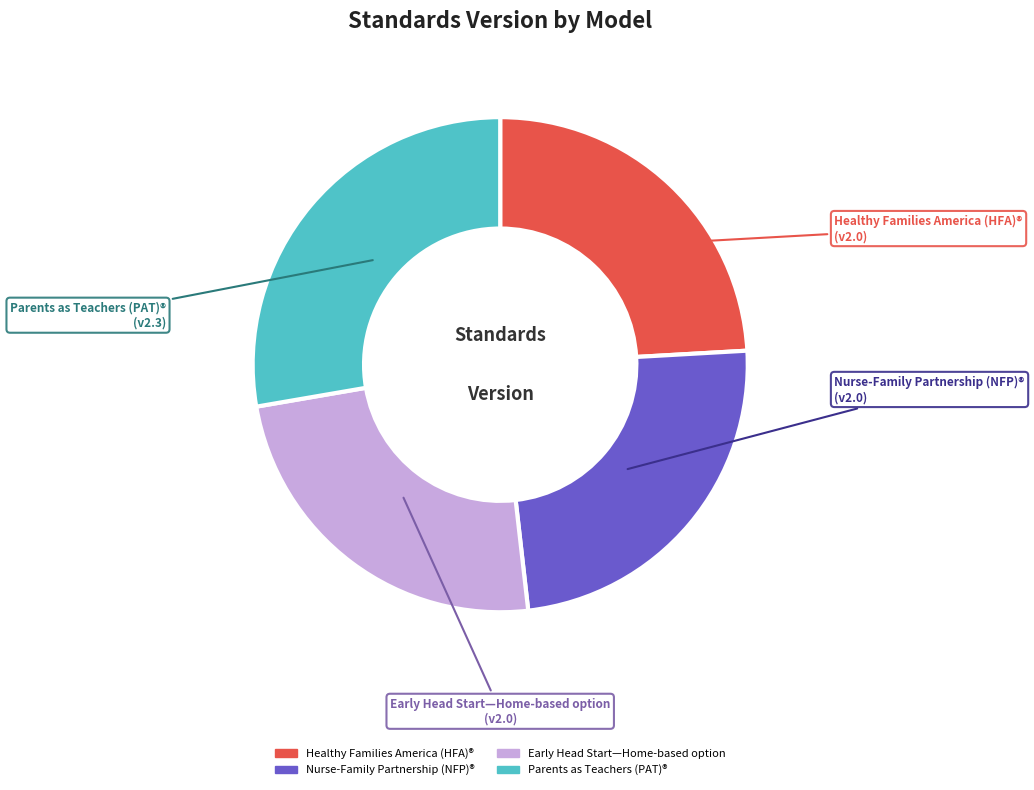

The Early Head Start—Home-based option slice represents 14% of the pie. True or false?

False